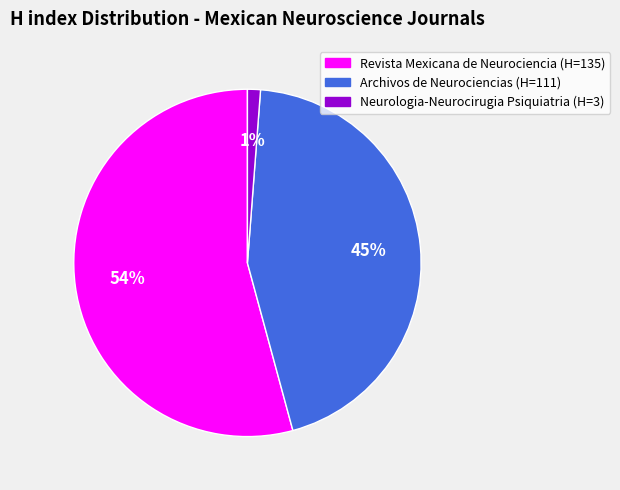

Which category has the biggest portion of the pie?

Revista Mexicana de Neurociencia